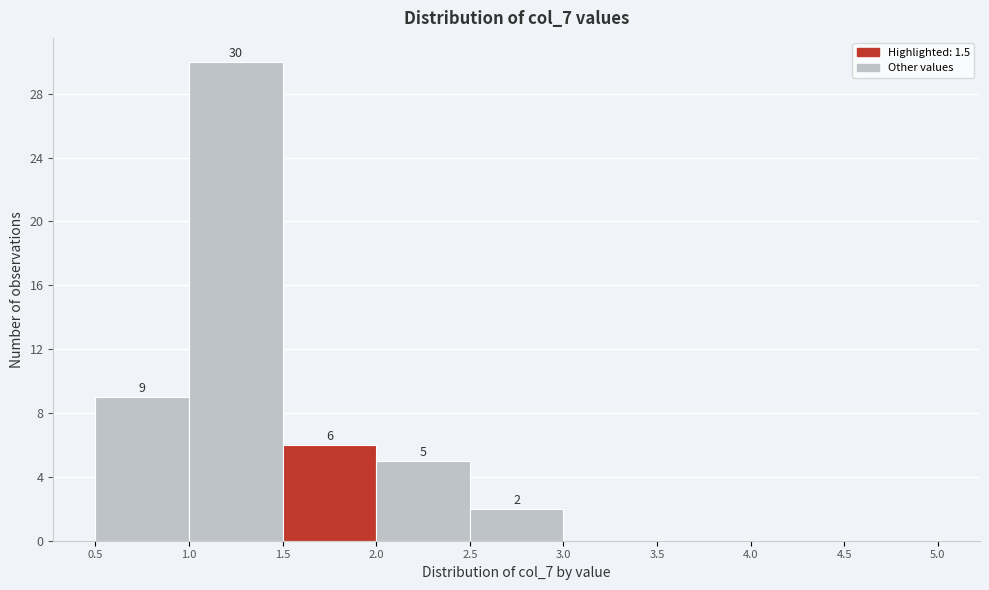

Over which range of the x-axis is the bar tallest?

1.0 to 1.5